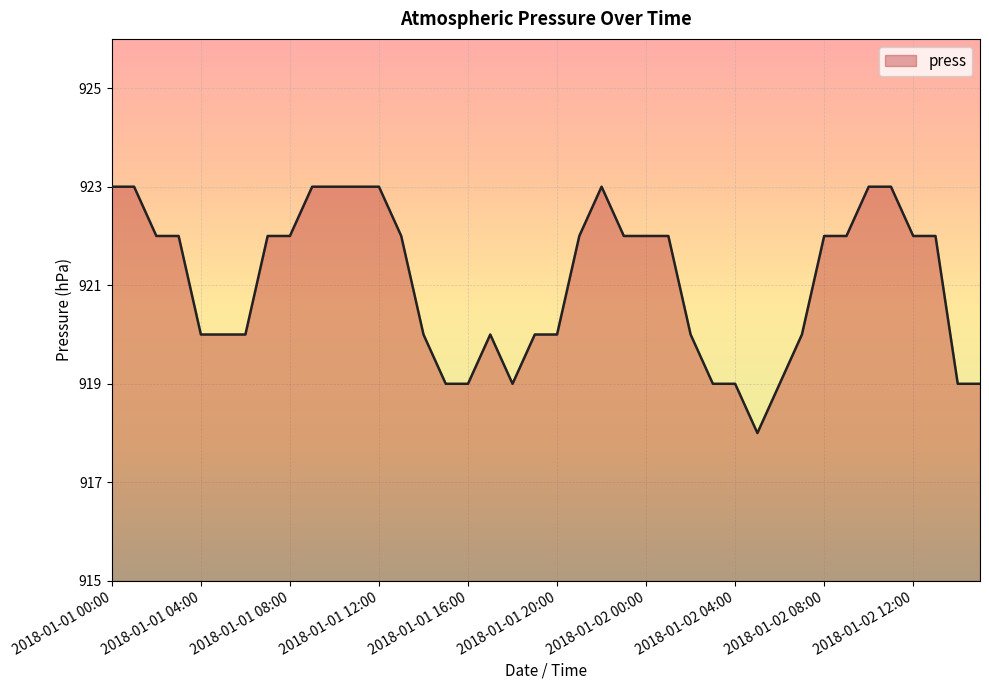

How many lines are shown in the chart?

1